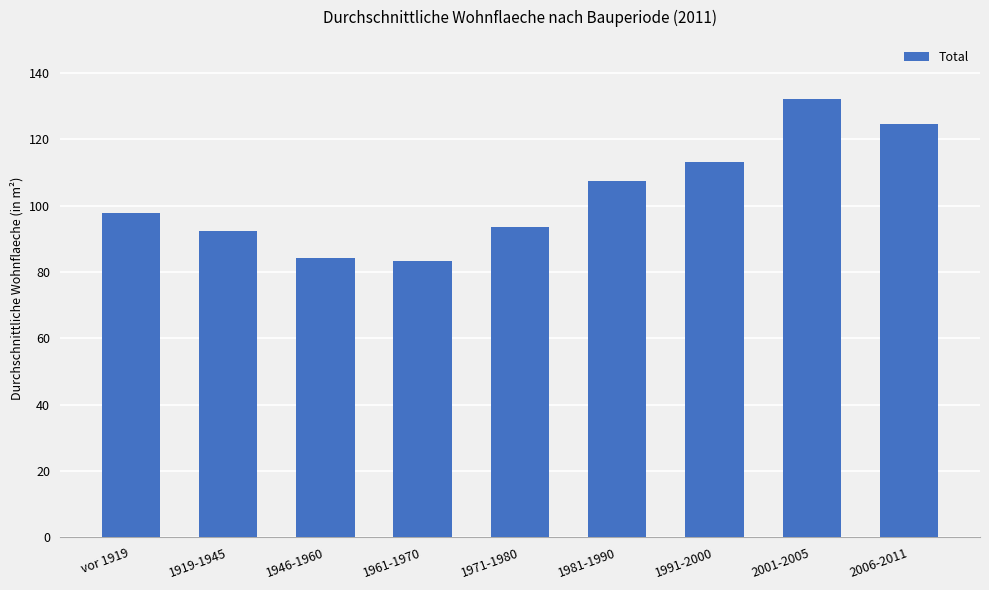

Reading left to right, what are all the values shown in this chart?

97.8	92.4	84.3	83.4	93.6	107.6	113.1	132.3	124.5